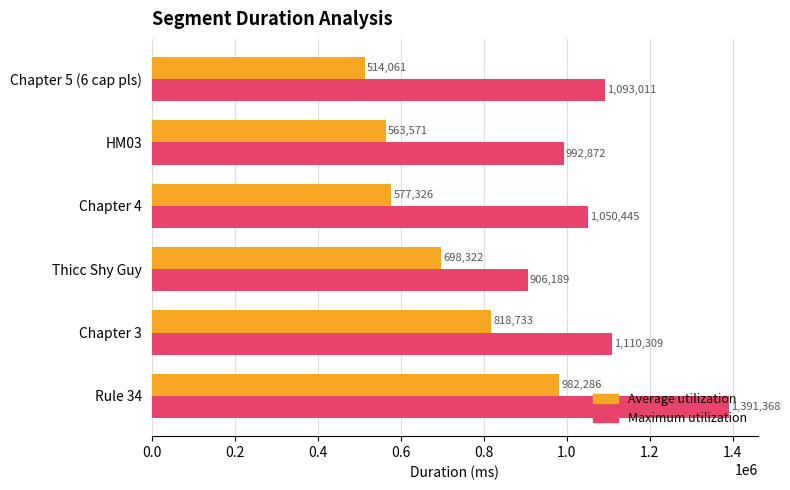

What value does the Average utilization series have at Chapter 4, to the nearest 100?

577300